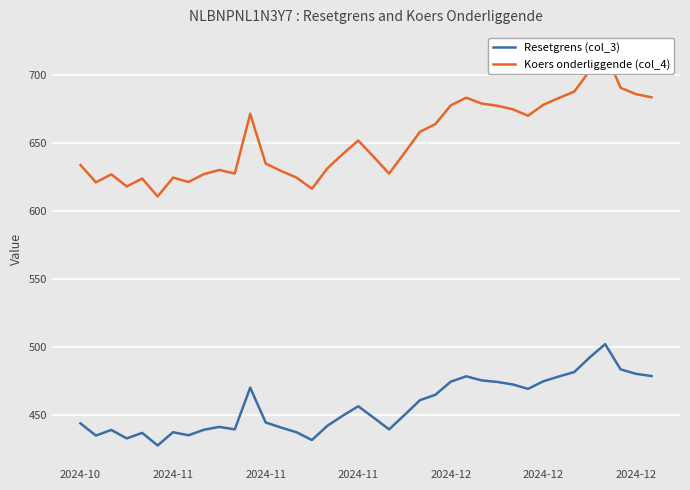

What is the highest value of the Koers onderliggende (col_4) series?

717.3